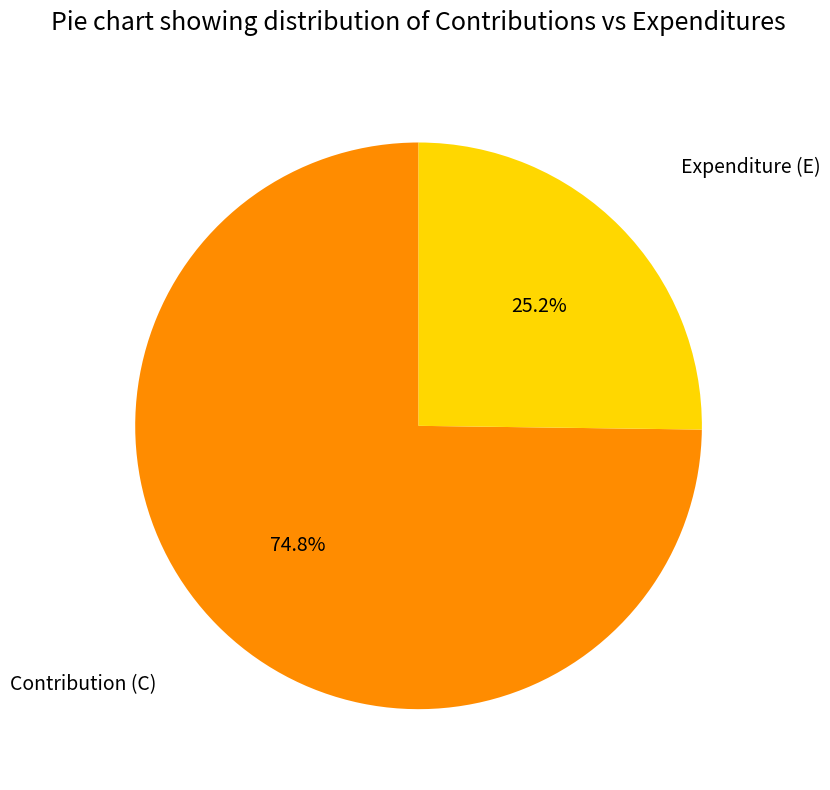

What is the ratio of the value at Expenditure (E) to the value at Contribution (C)?

0.3